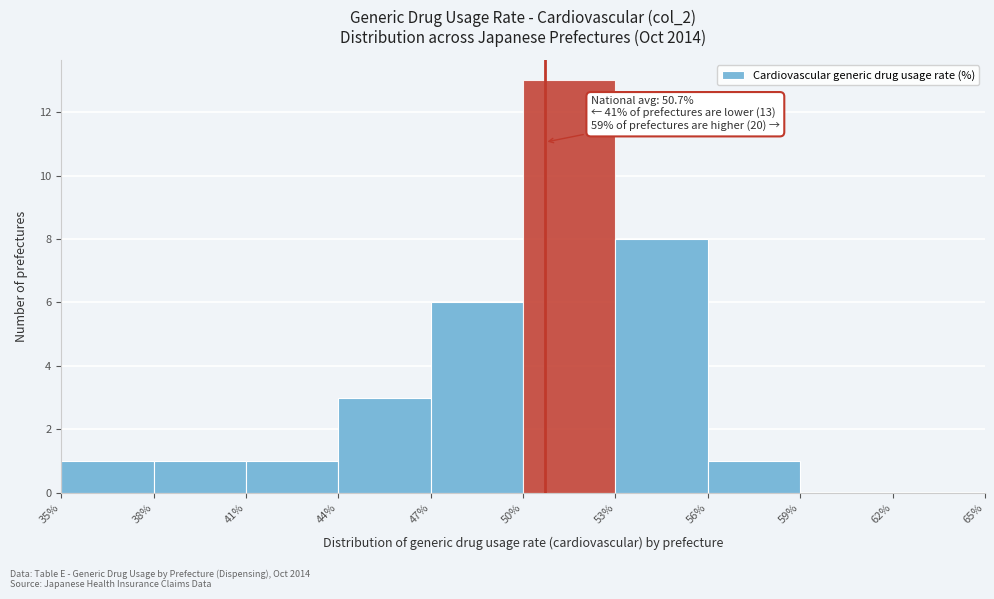

Which range on the x-axis has the tallest bar?

50% to 53%